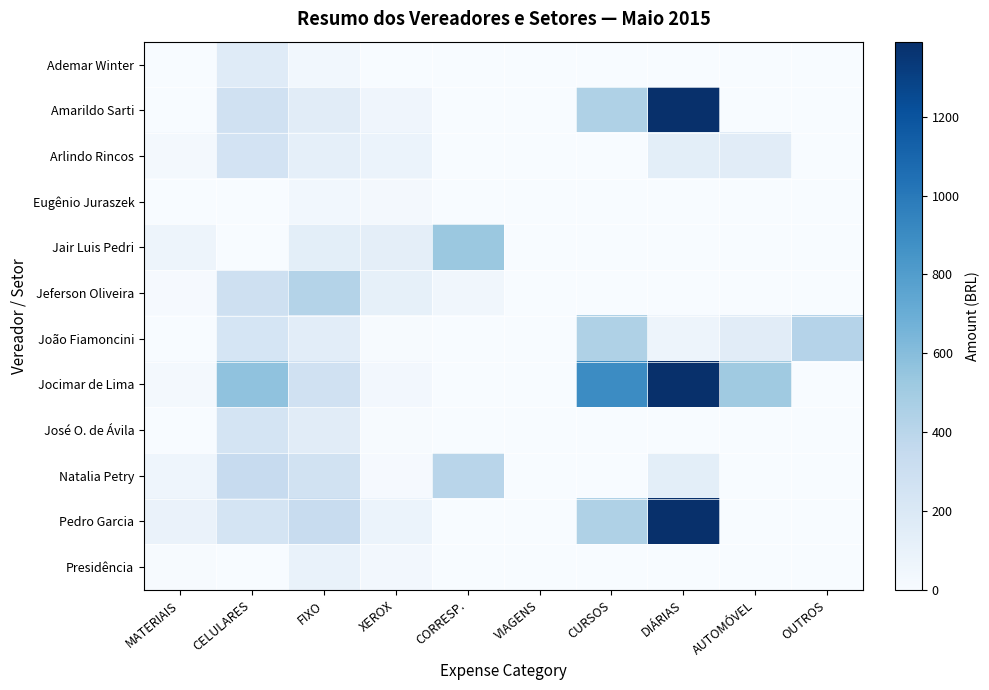

How many data points does each series have?

10